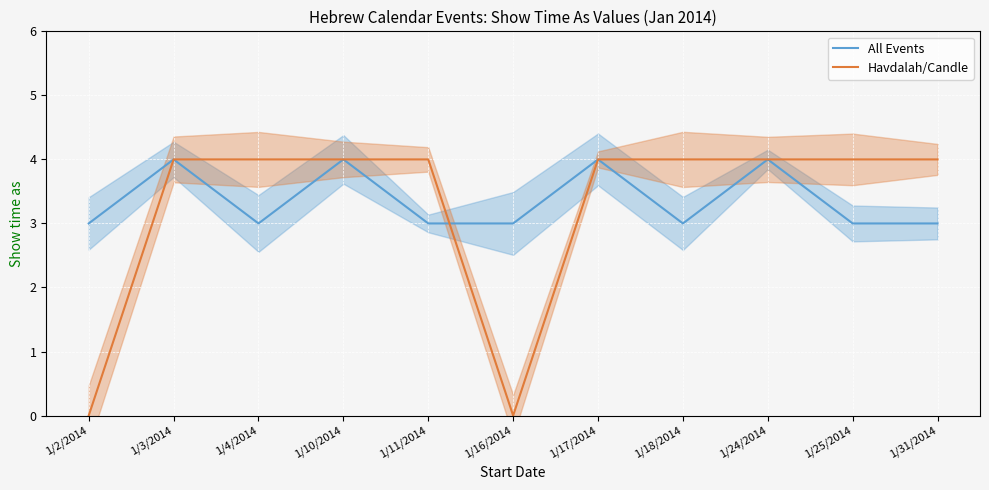

At which label does All Events reach its minimum?

1/2/2014